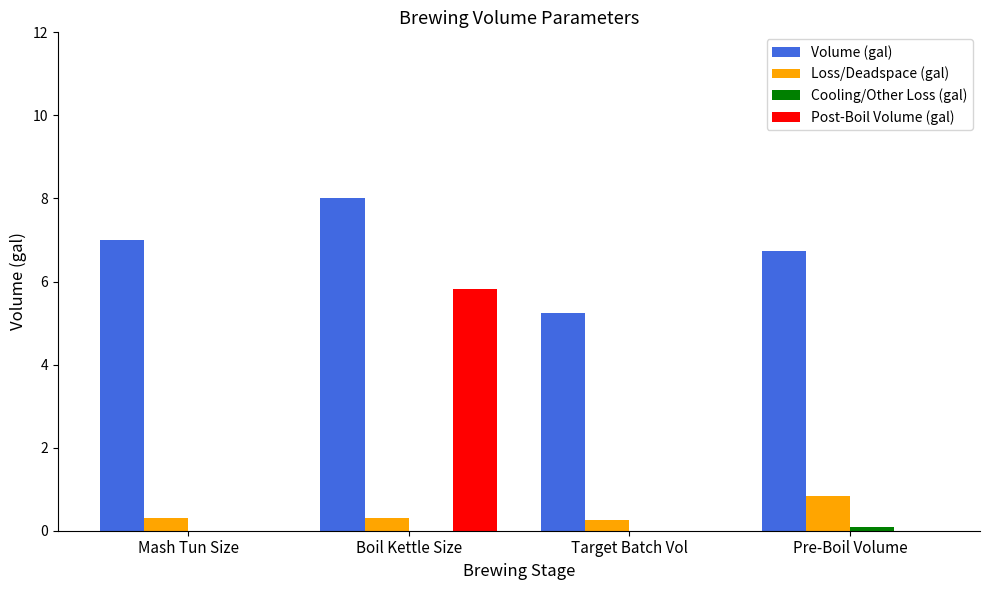

Which series has the largest range (max minus min)?

Post-Boil Volume (gal)